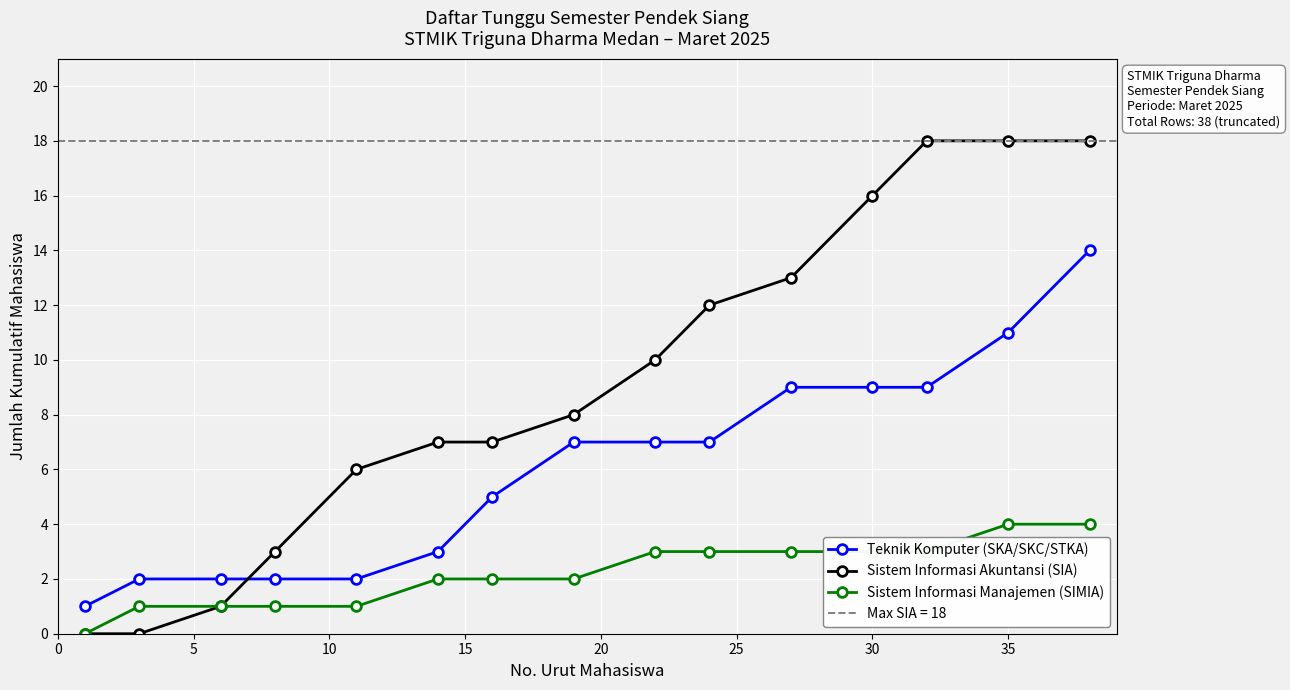

True or false: Sistem Informasi Manajemen (SIMIA) and Teknik Komputer (SKA/SKC/STKA) intersect in this chart.

False